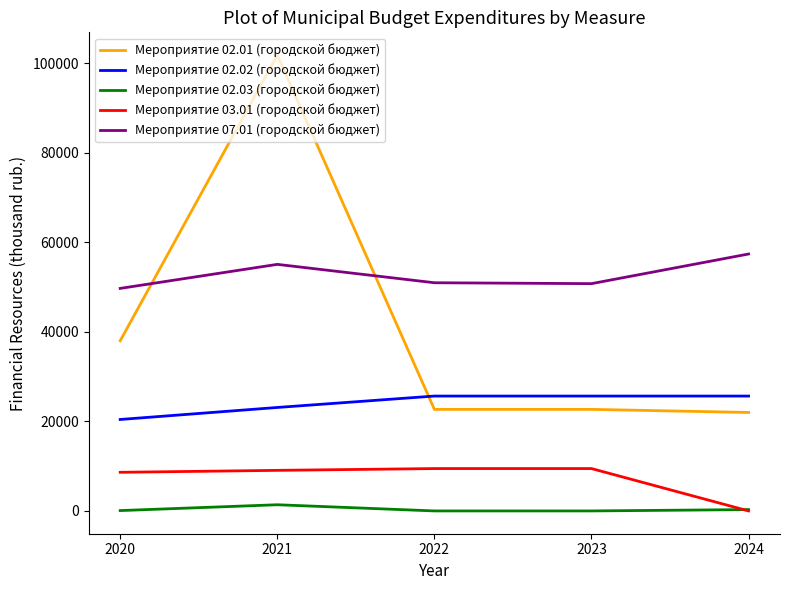

How many lines are shown in the chart?

5